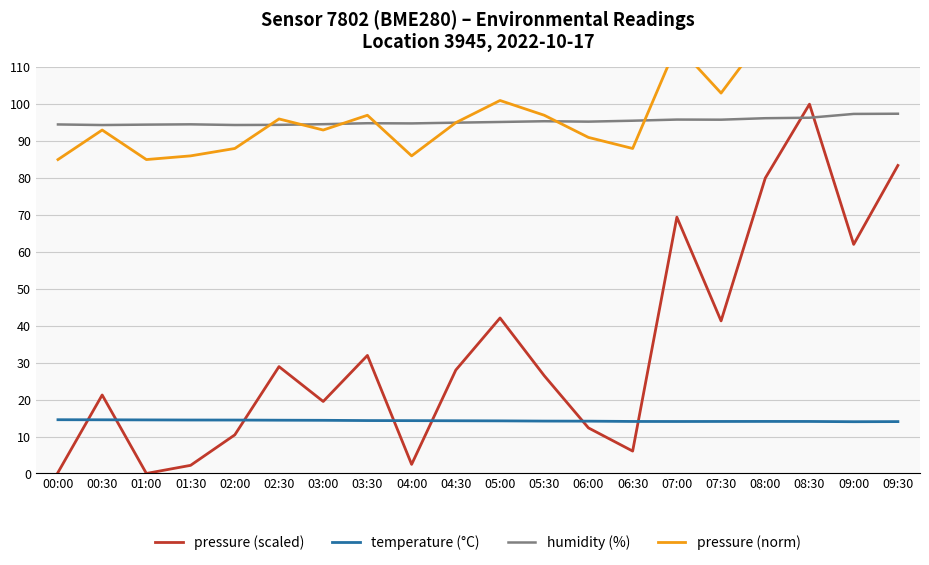

Between 02:00 and 09:30, which series saw the biggest shift?

pressure (scaled)